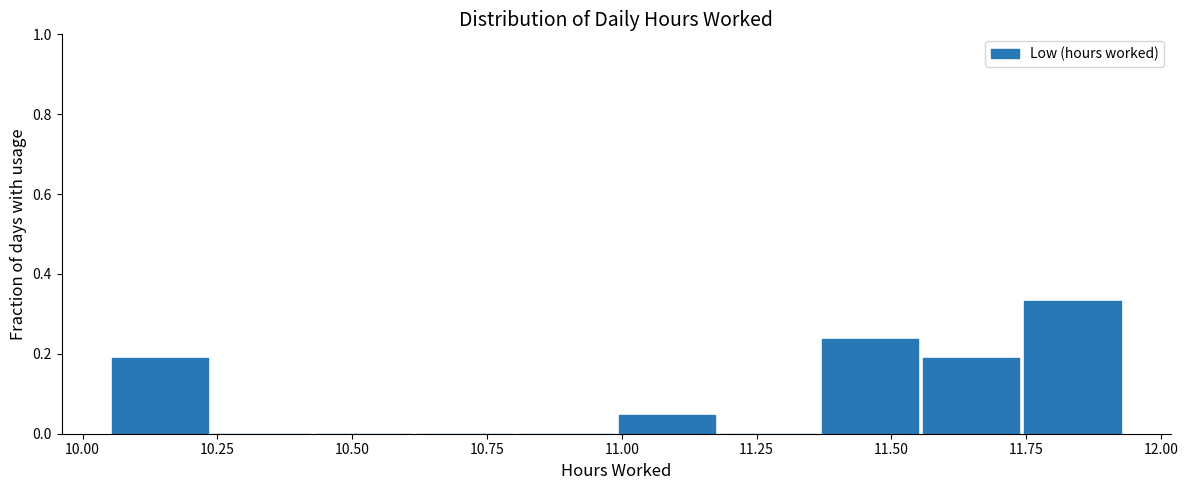

Read against the x-axis, roughly where is the centre of the tallest bar?

11.85